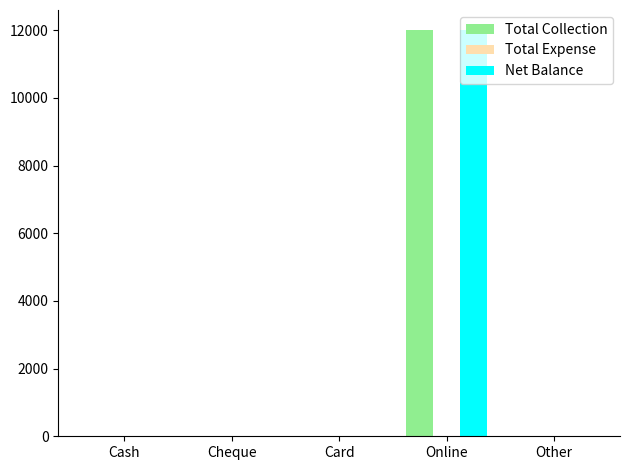

At which category is the sum across all series the highest?

Online